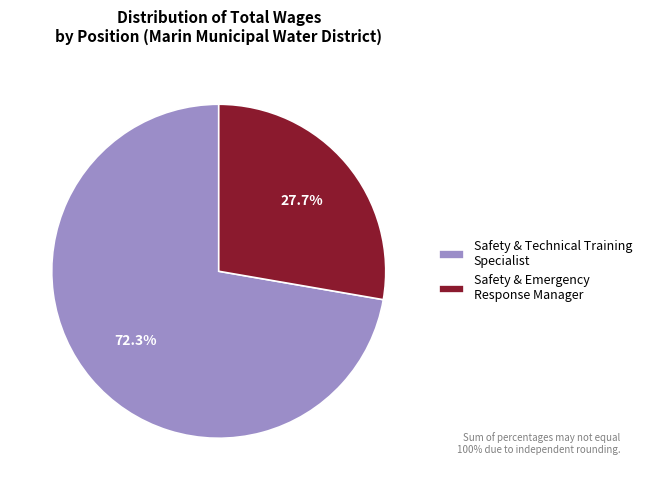

To the nearest percent, what is the difference between the largest and smallest slice percentages?

45%